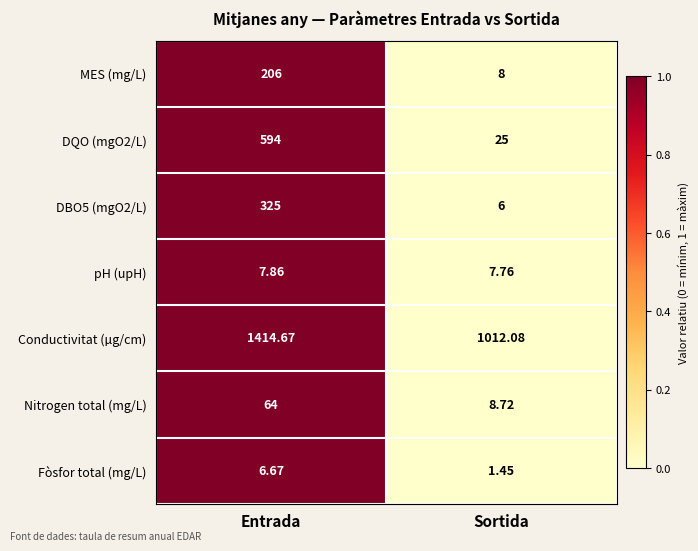

Which series changed the most between Entrada and Sortida?

DQO (mgO2/L)